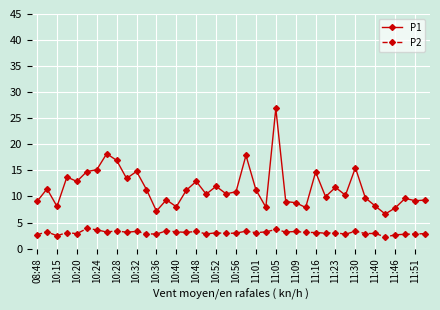

True or false: P1 and P2 cross at least once.

False